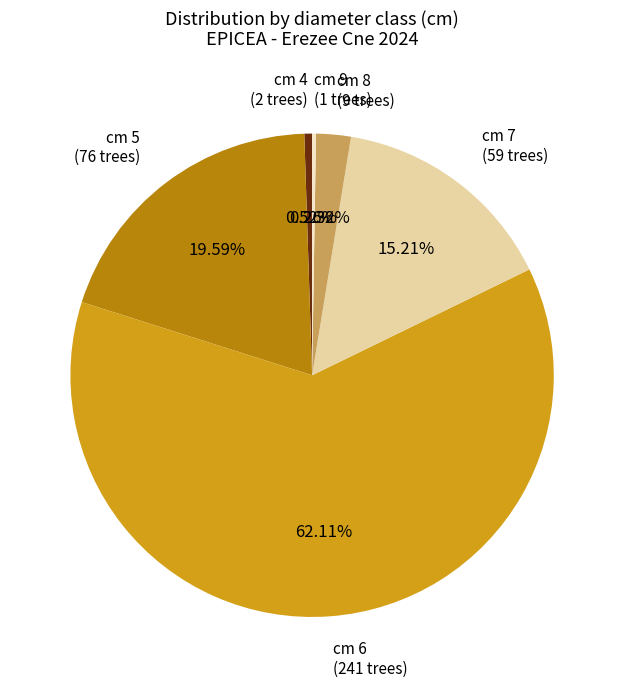

Does any single category account for the majority?

Yes